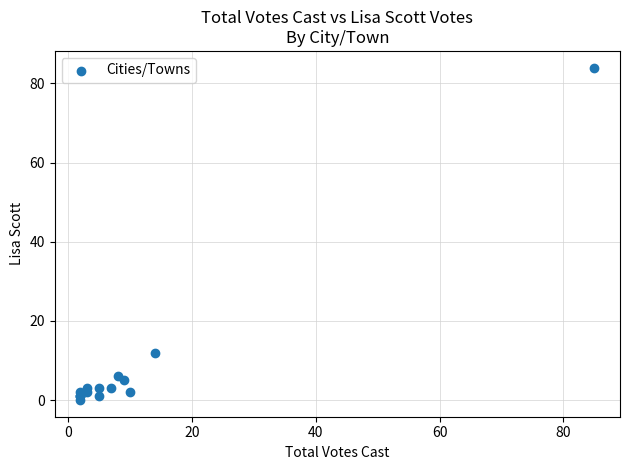

What Y value in the scatter plot is closest to 42?

12